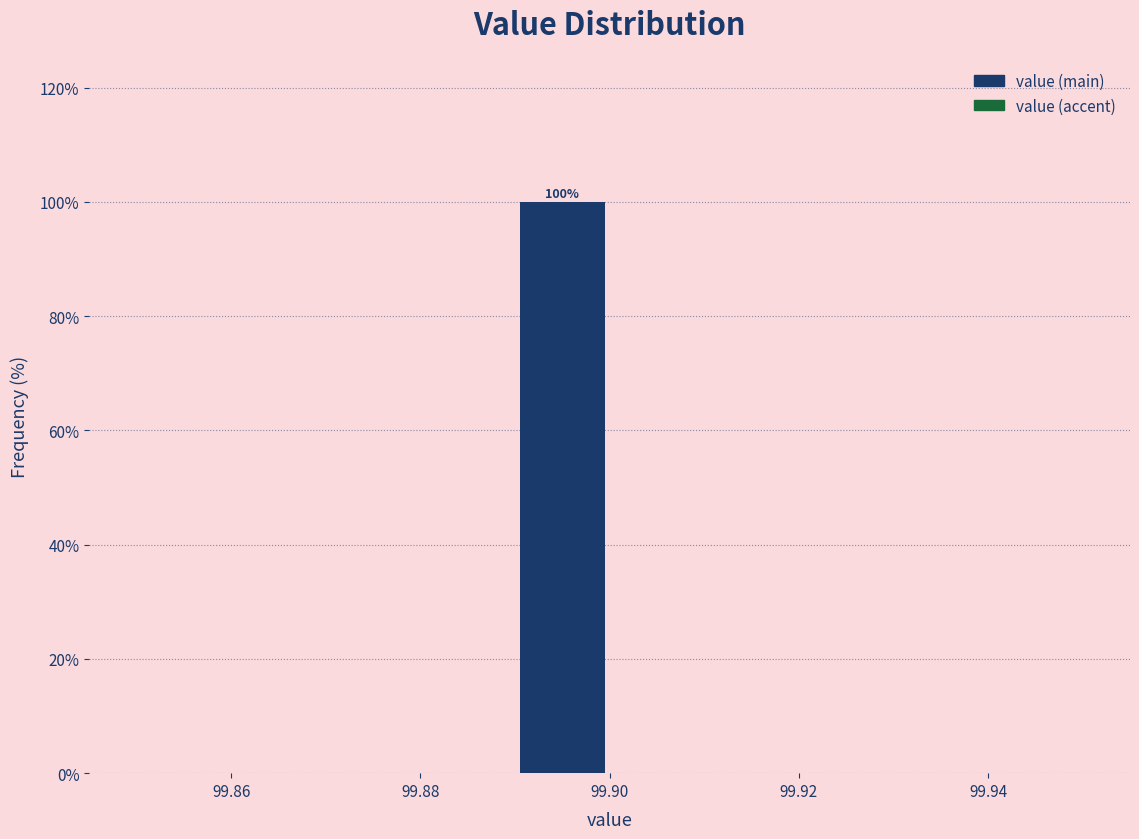

Which range on the x-axis has the tallest bar?

99.89 to 99.90